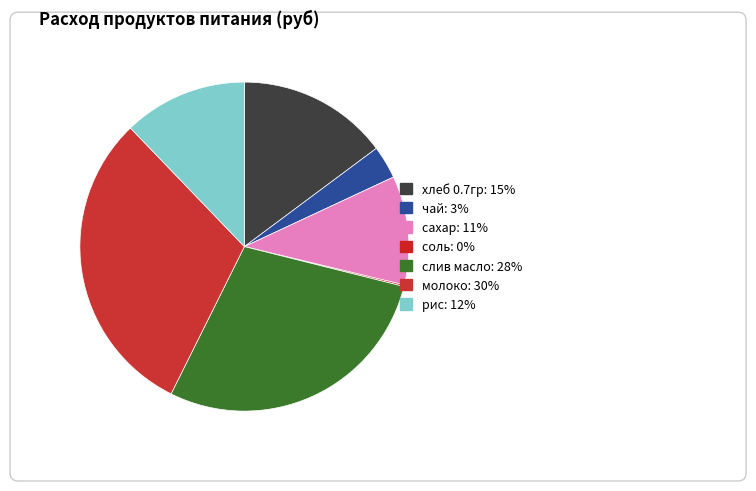

Rank the categories by value from highest to lowest.

молоко, слив масло, хлеб 0.7гр, рис, сахар, чай, соль